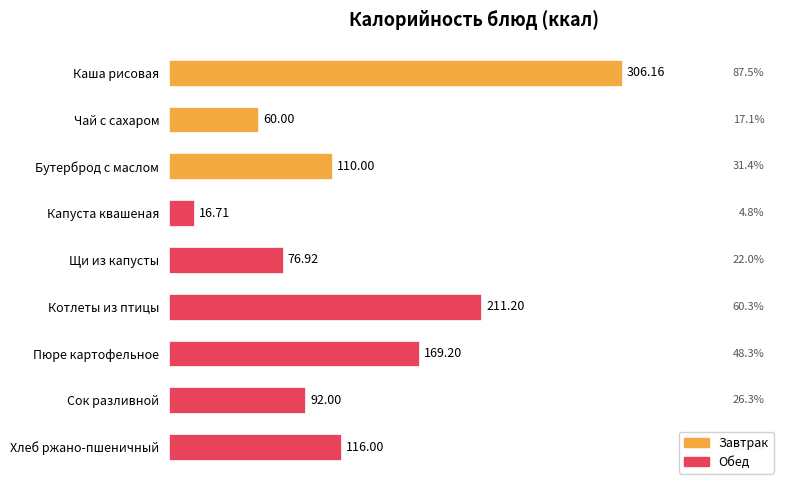

How many bars are there in total?

9